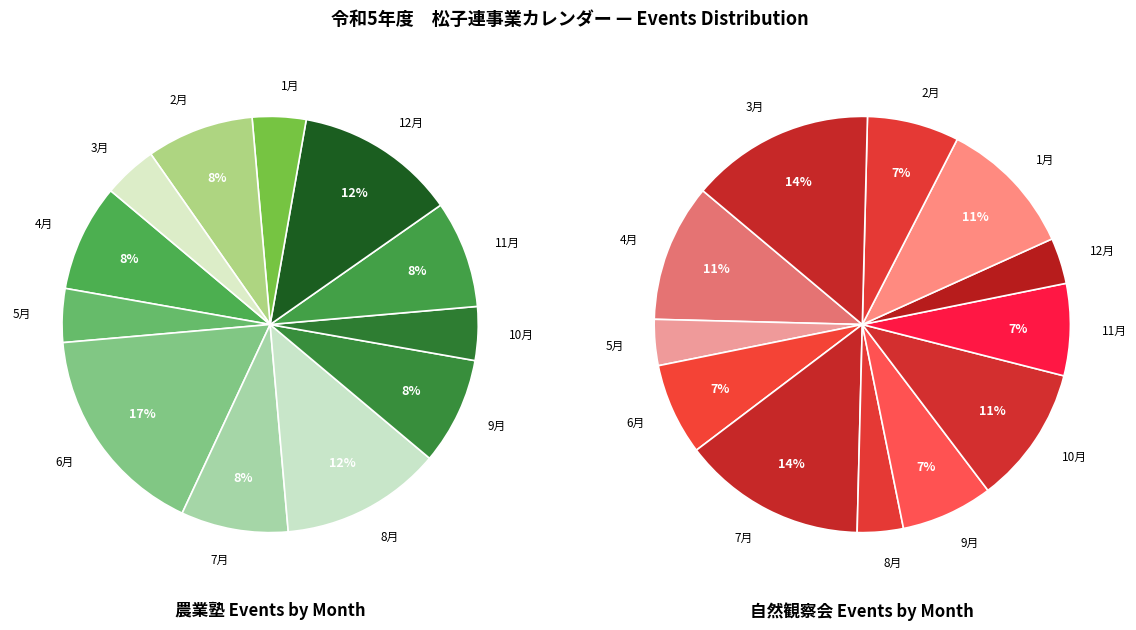

What is the ratio of the value at 7月 to the value at 1月?

2.0